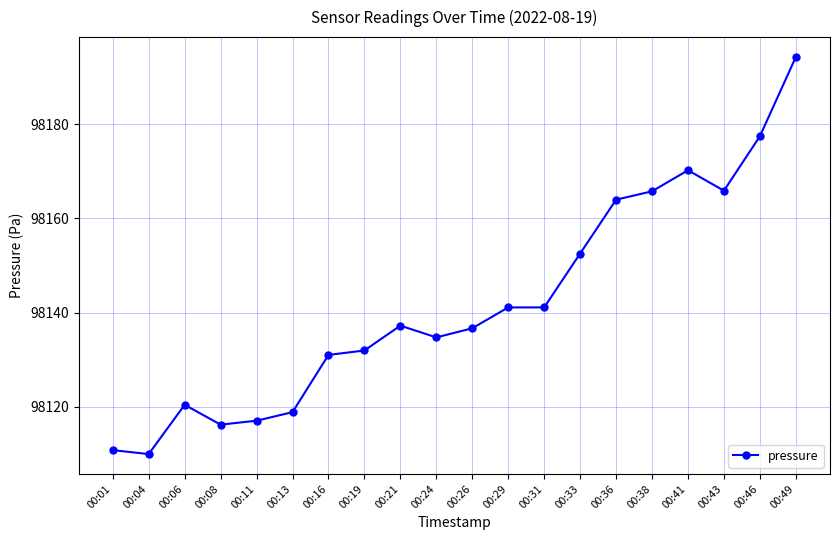

Is it true that the value at 00:08 is 98116.2?

True